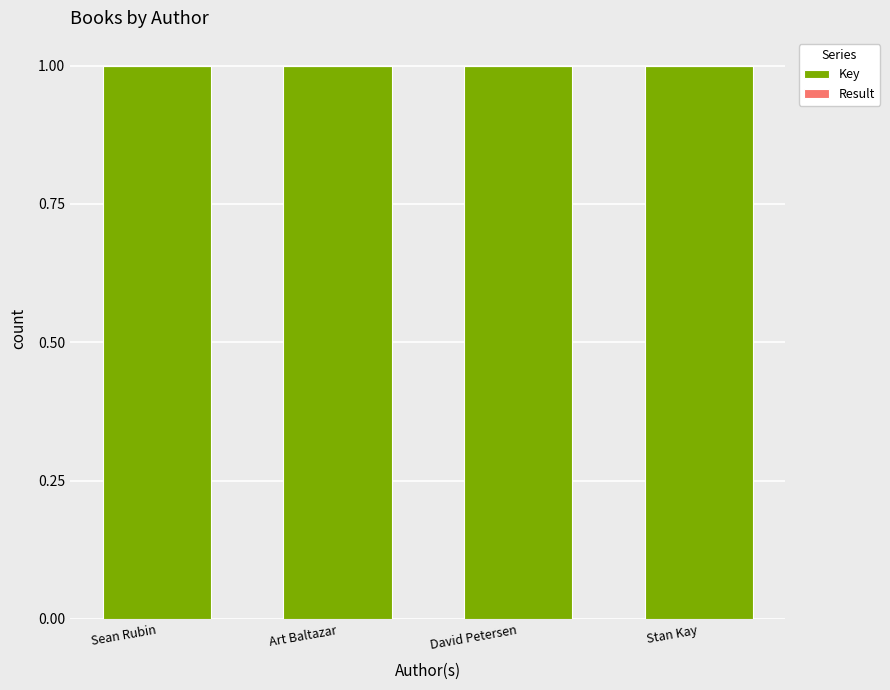

Is it true that Key equals 1.0 at David Petersen?

True